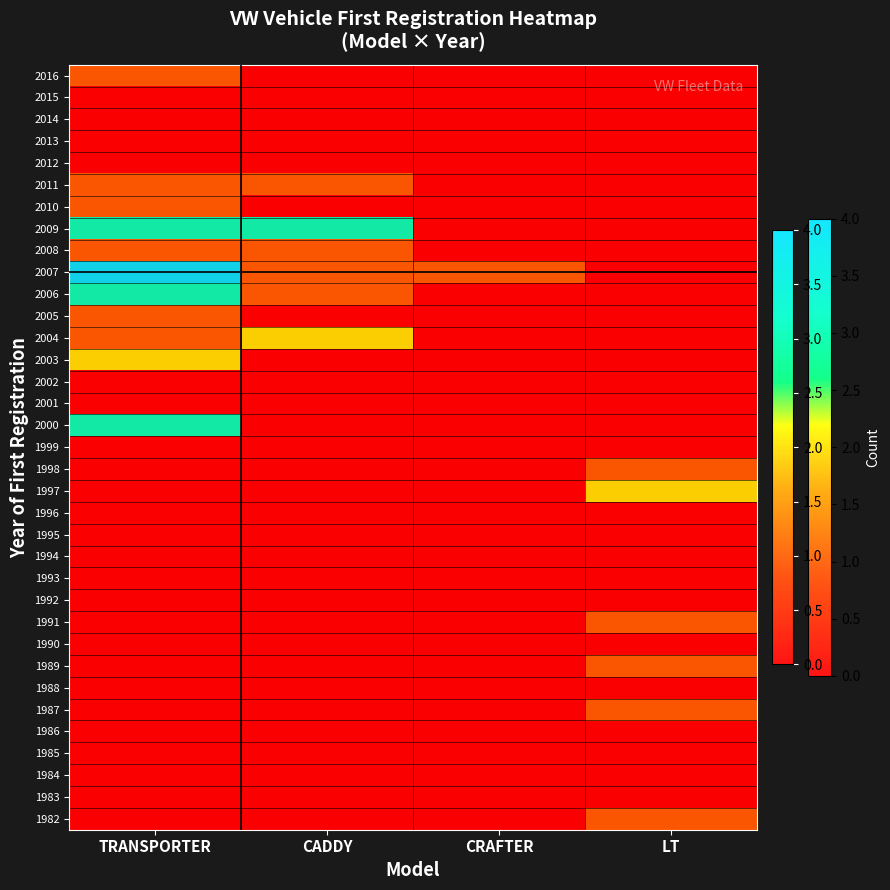

At how many categories does at least one series exceed 0?

4